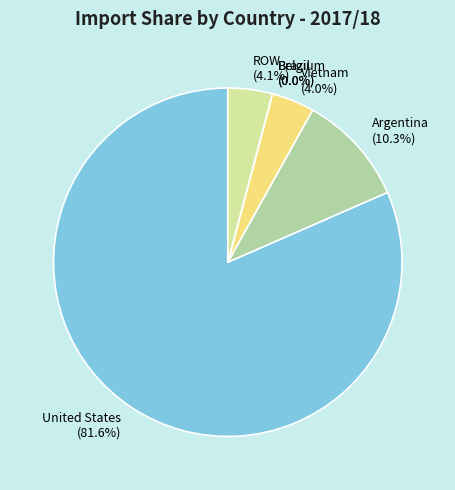

To the nearest percent, what is the difference between the largest and smallest slice percentages?

82%